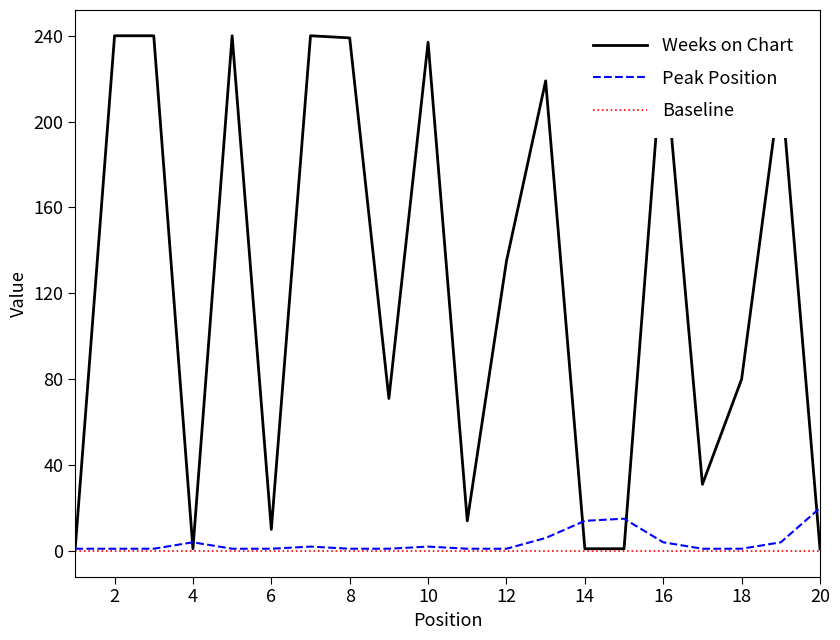

Which series has the largest range (max minus min)?

Weeks on Chart